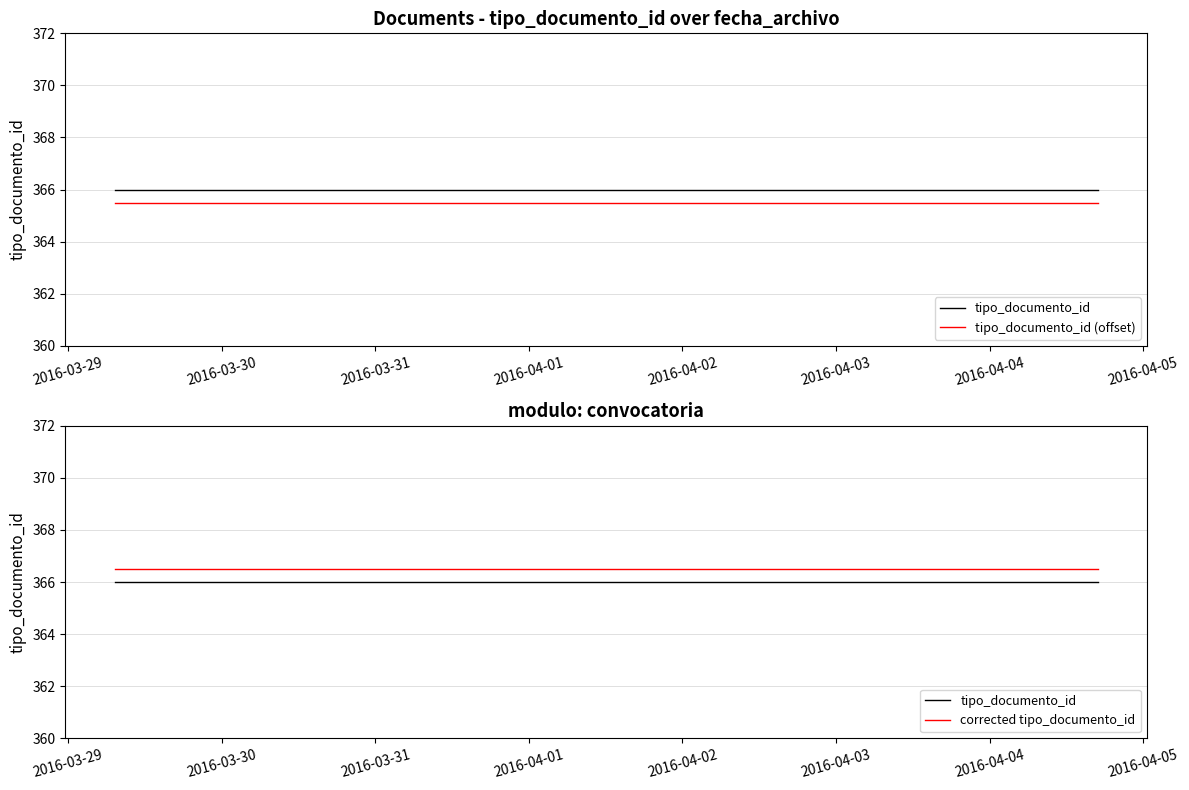

Which label corresponds to the largest value in the chart?

2016-03-29